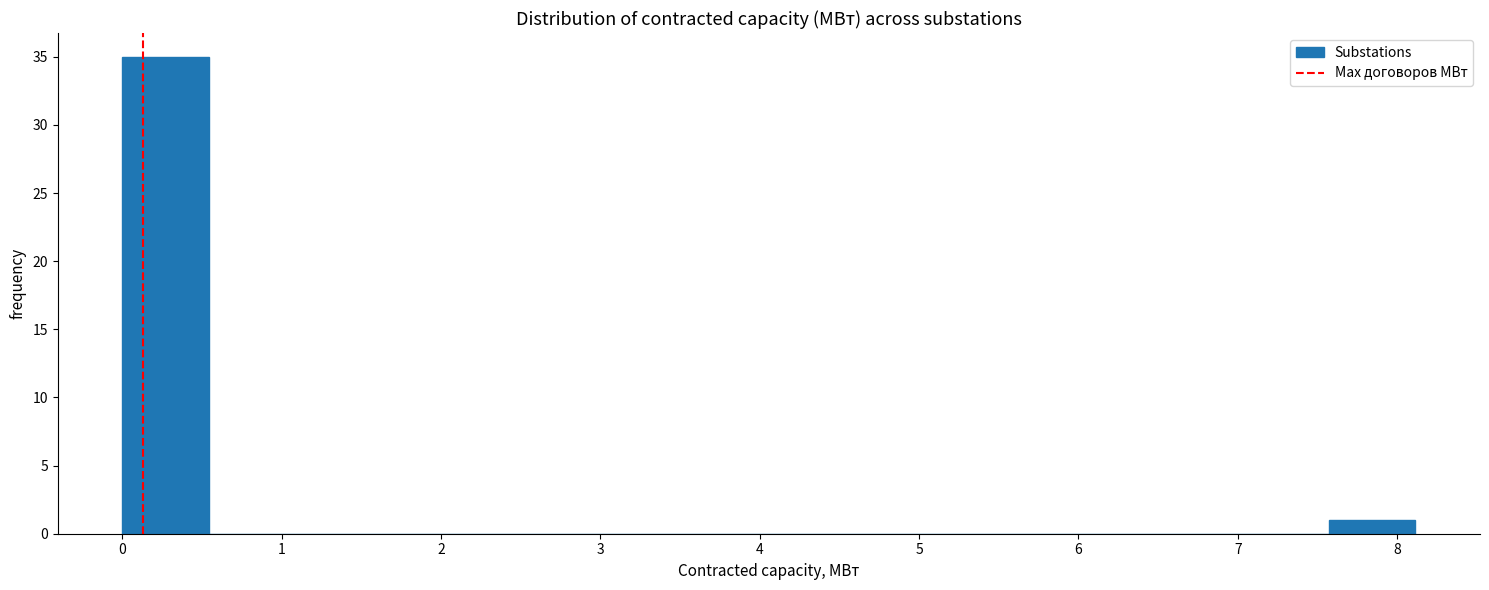

Over which range of the x-axis is the bar tallest?

0.0 to 0.5